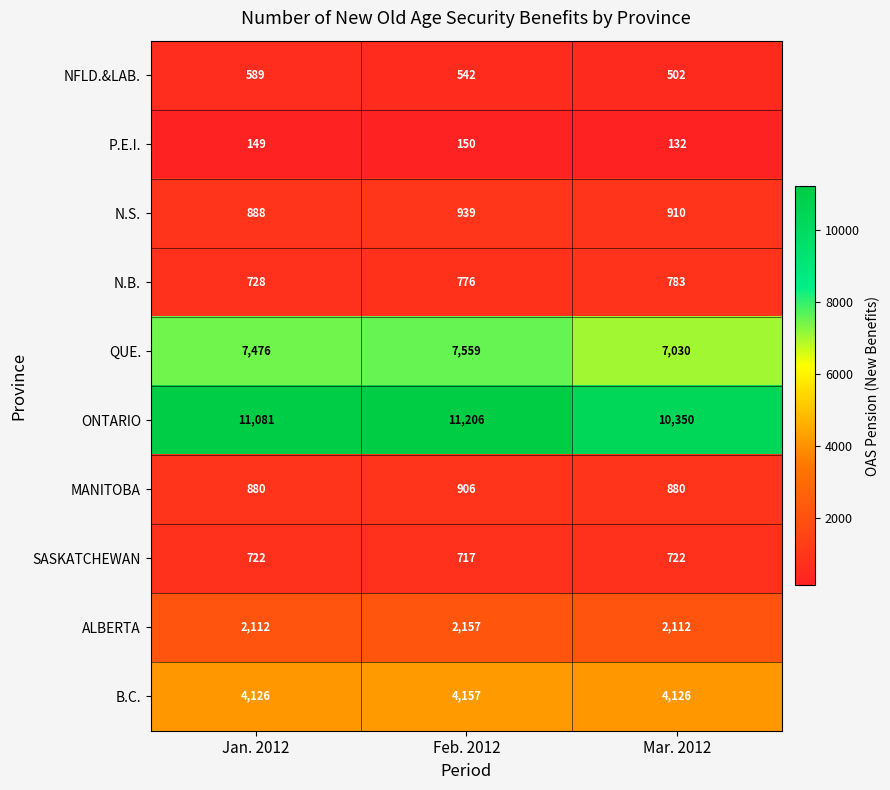

The value of B.C. at Mar. 2012 is 4126. True or false?

True